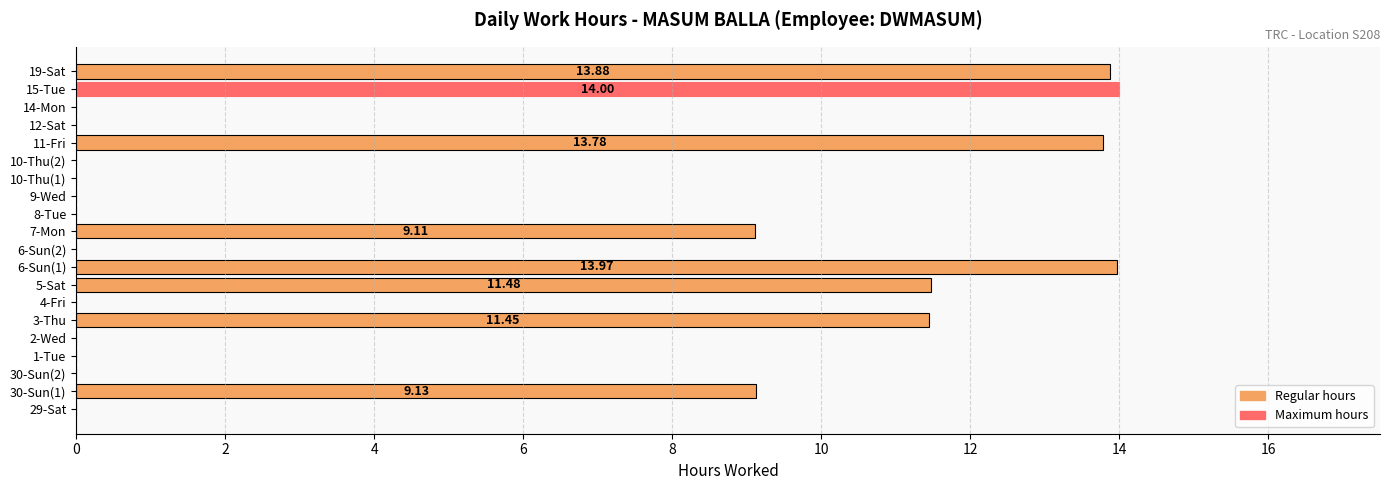

Which has a higher value, 30-Sun(1) or 3-Thu?

3-Thu